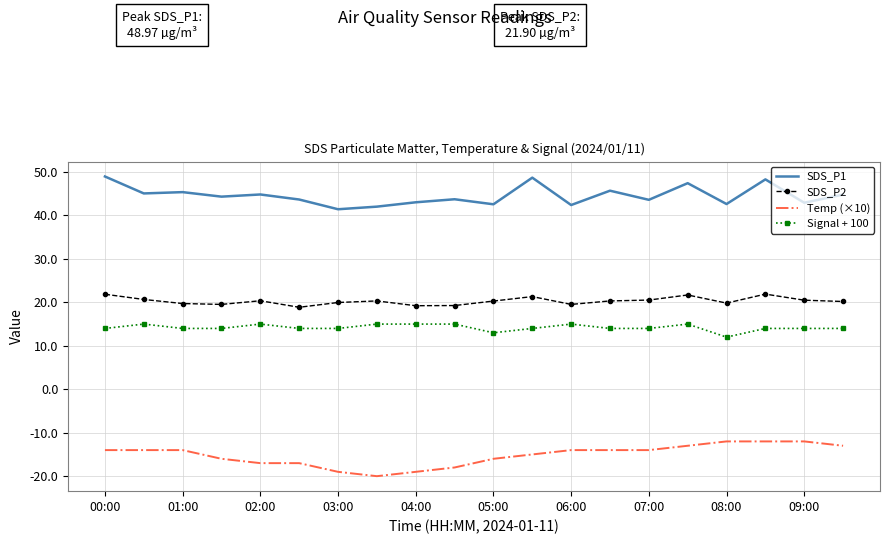

Which series has the largest total across all categories?

SDS_P1